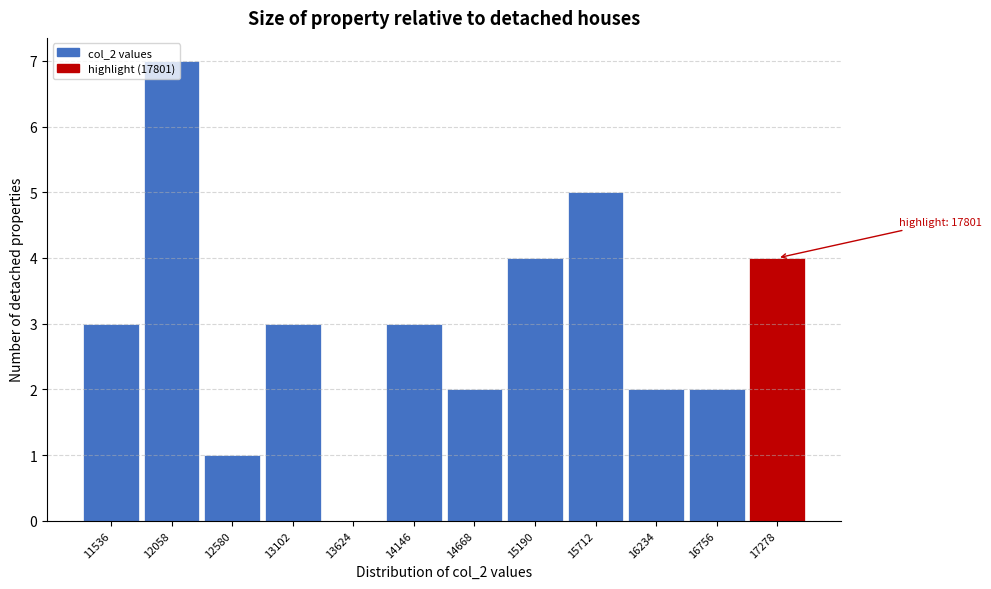

Is it true that the value at 13624 is 4?

False